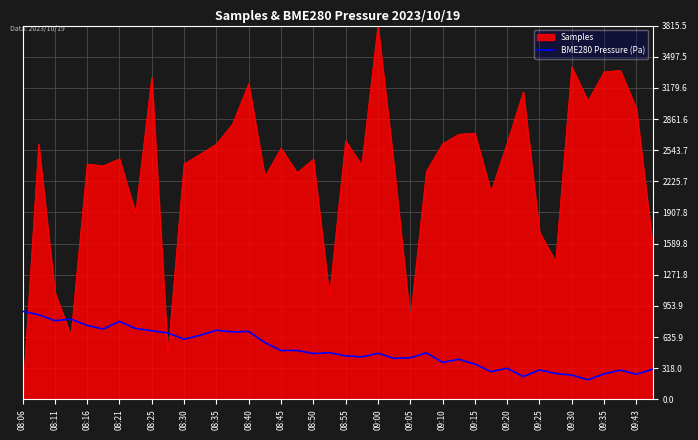

What is the difference between the maximum and minimum values in the Samples series?

3815.5